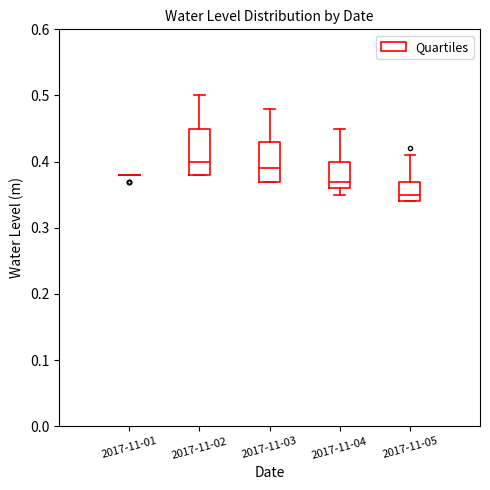

Reading left to right, read every box against the y-axis: the position of its median line, the range the box covers, and the ends of its whiskers. The values are not printed on the chart, so give them approximately, as read against the axis.

2017-11-01: box collapsed to a line at 0.38, whiskers 0.38 to 0.38
2017-11-02: median 0.40, box 0.38 to 0.45, whiskers 0.38 to 0.50
2017-11-03: median 0.39, box 0.37 to 0.43, whiskers 0.37 to 0.48
2017-11-04: median 0.37, box 0.36 to 0.40, whiskers 0.35 to 0.45
2017-11-05: median 0.35, box 0.34 to 0.37, whiskers 0.34 to 0.41